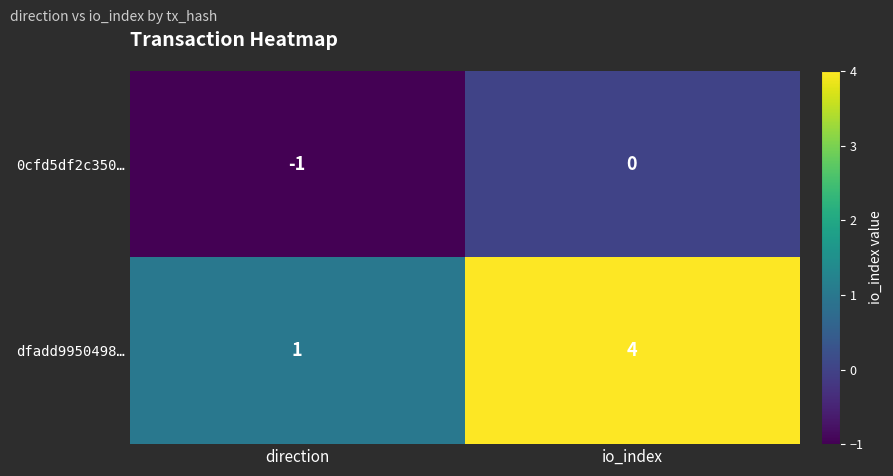

List the series in order of their overall mean, lowest first.

0cfd5df2c350…, dfadd9950498…